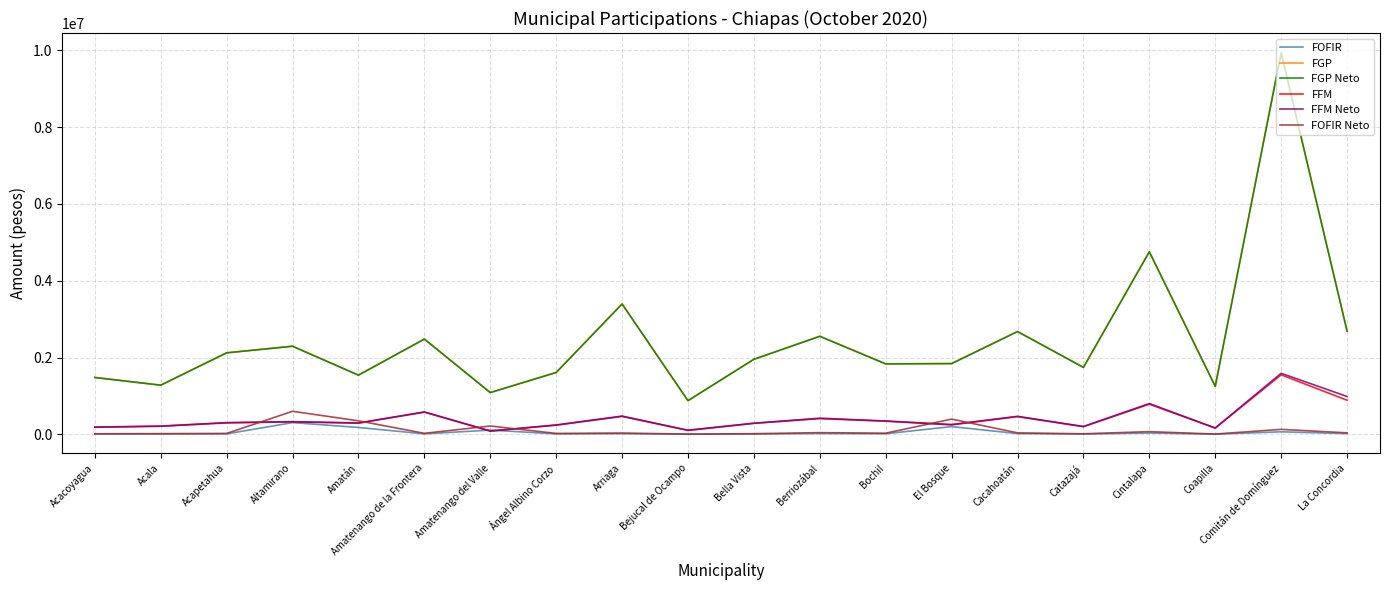

True or false: FOFIR Neto has a value of 39171.4 at La Concordia.

True